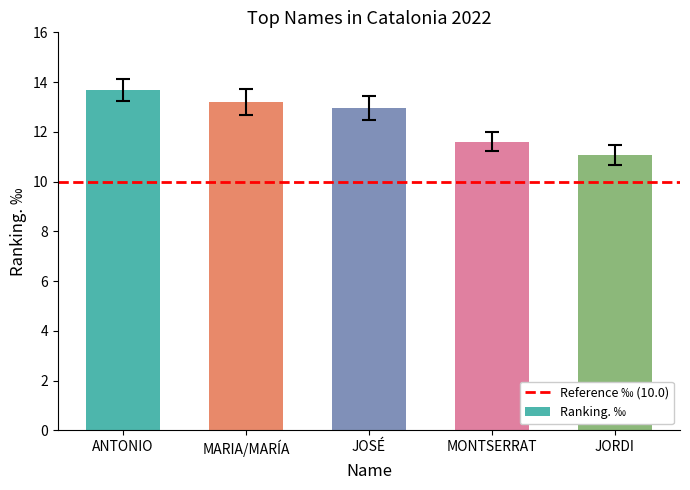

Is it true that the value at ANTONIO is 13.7?

True